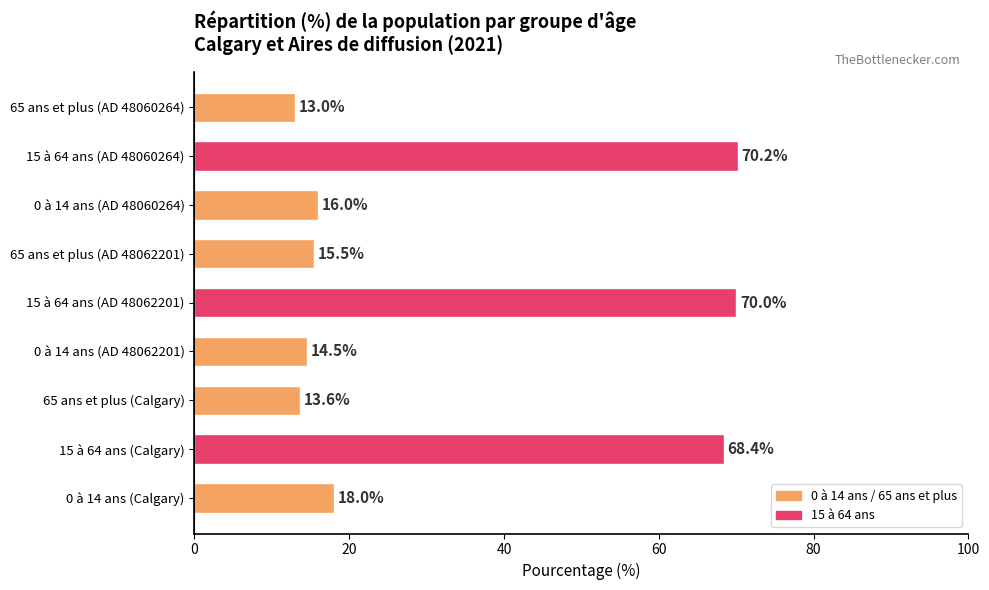

Is it true that the value at 15 à 64 ans (AD 48062201) is 25.3?

False